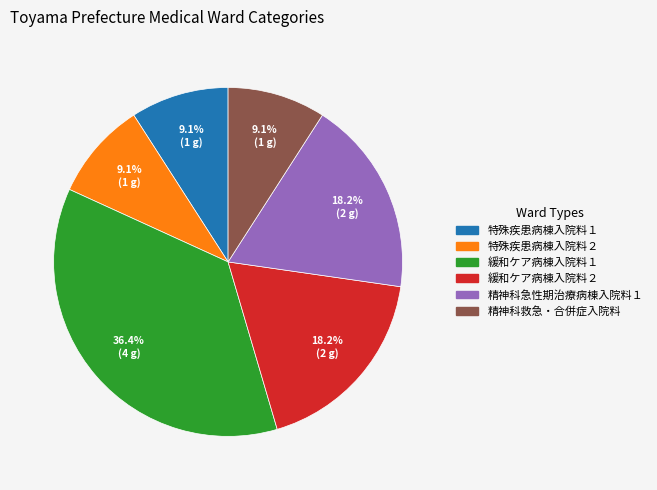

How many segments does this pie chart have?

6